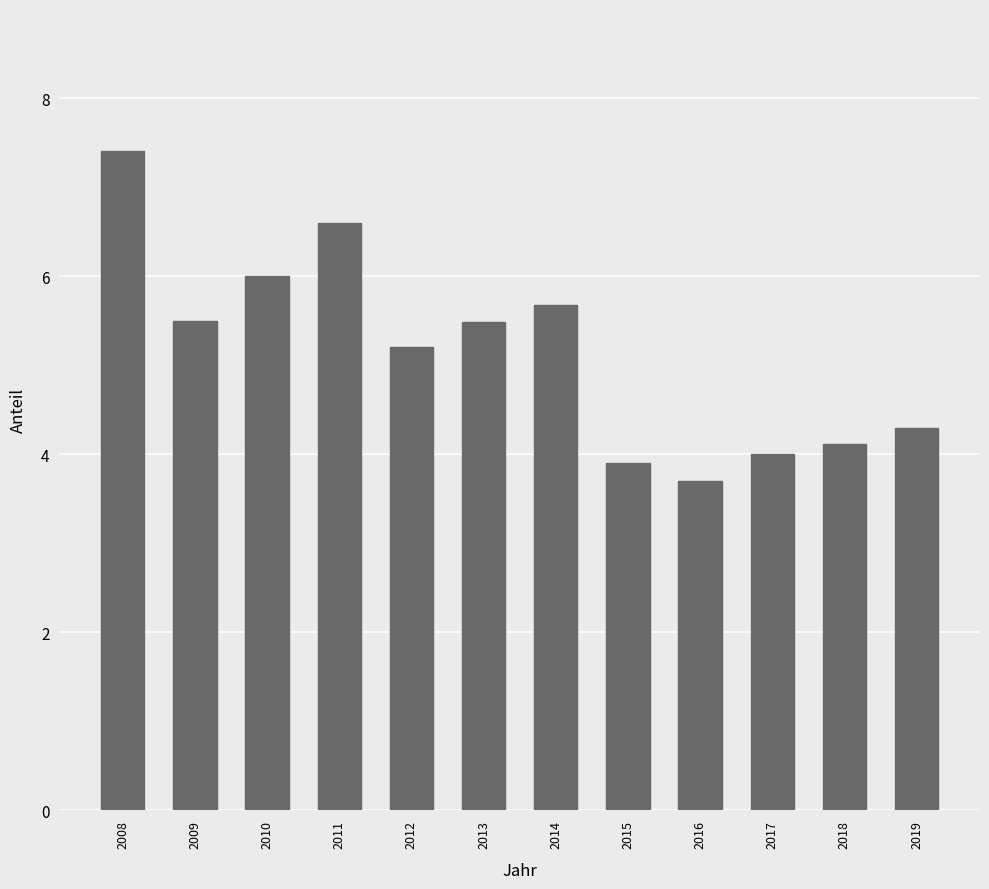

What is the value of the 12th bar from the left?

4.3